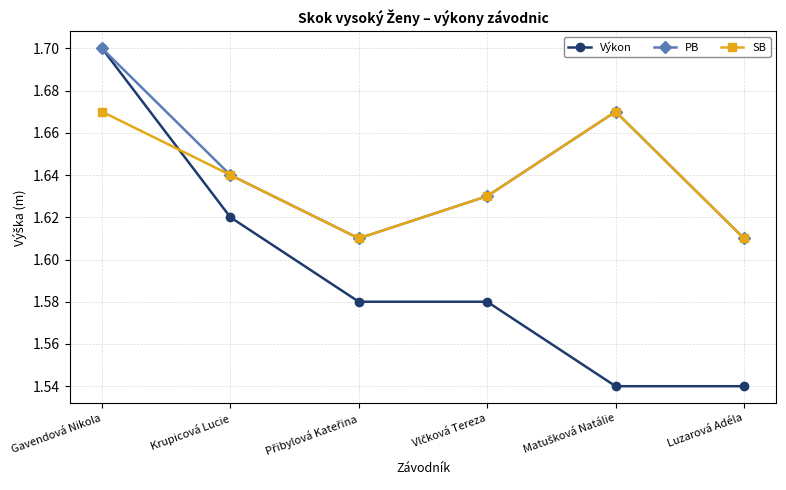

Count the number of categories in the chart.

6